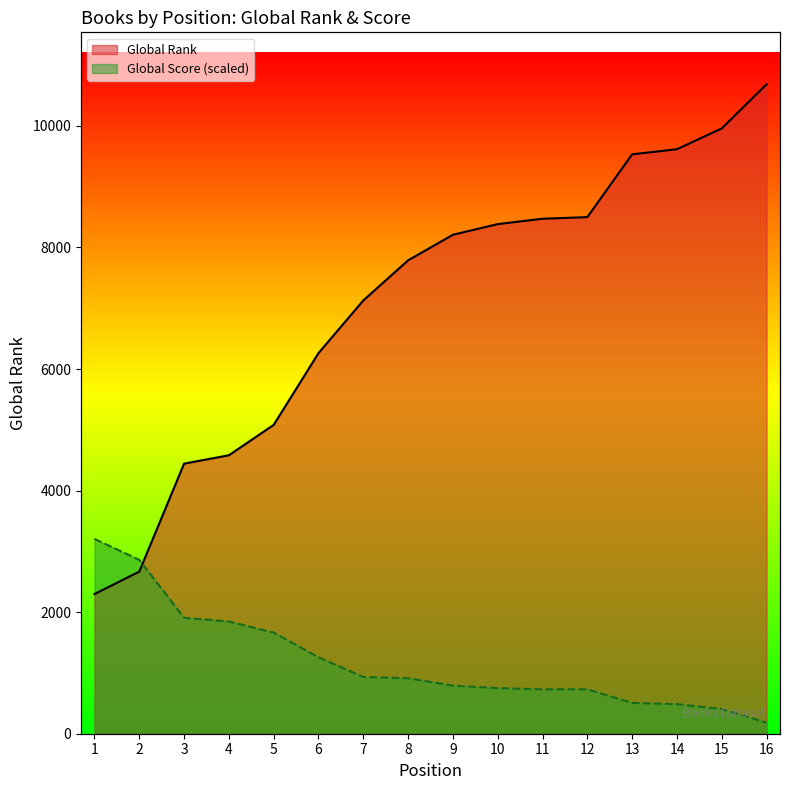

At which category is the sum across all series the highest?

16